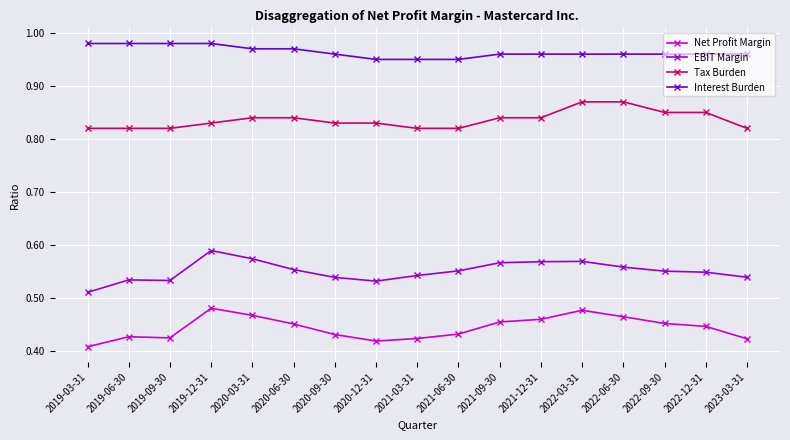

What is the difference between the maximum and minimum values in the Net Profit Margin series?

0.1